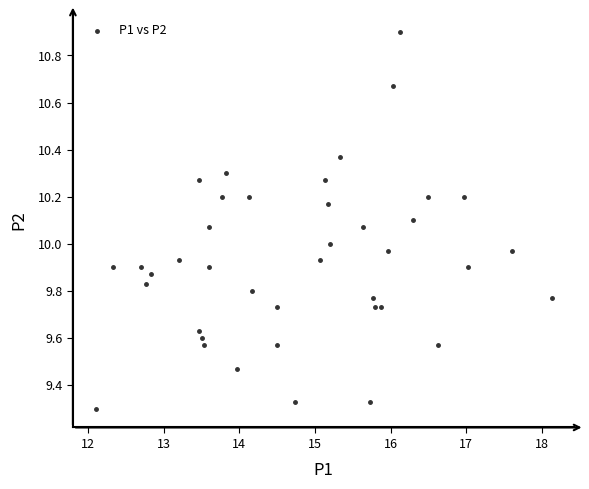

What is the range of Y values (max minus min)?

1.6